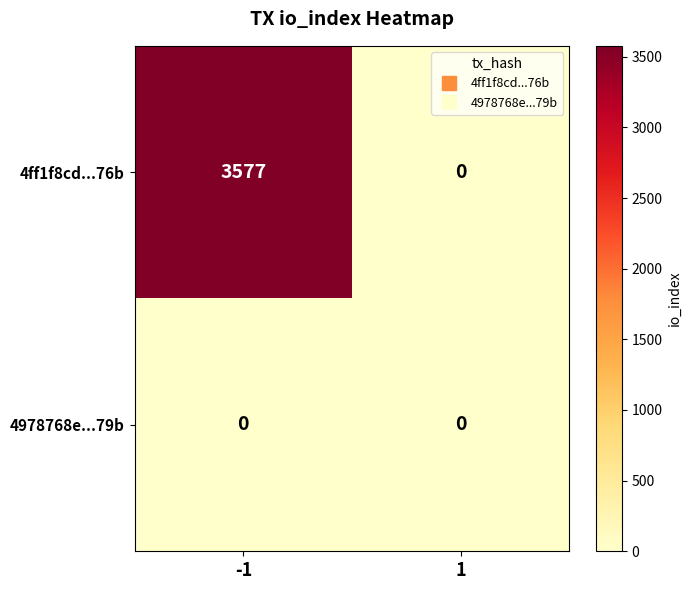

What is the maximum value shown in the chart?

3577